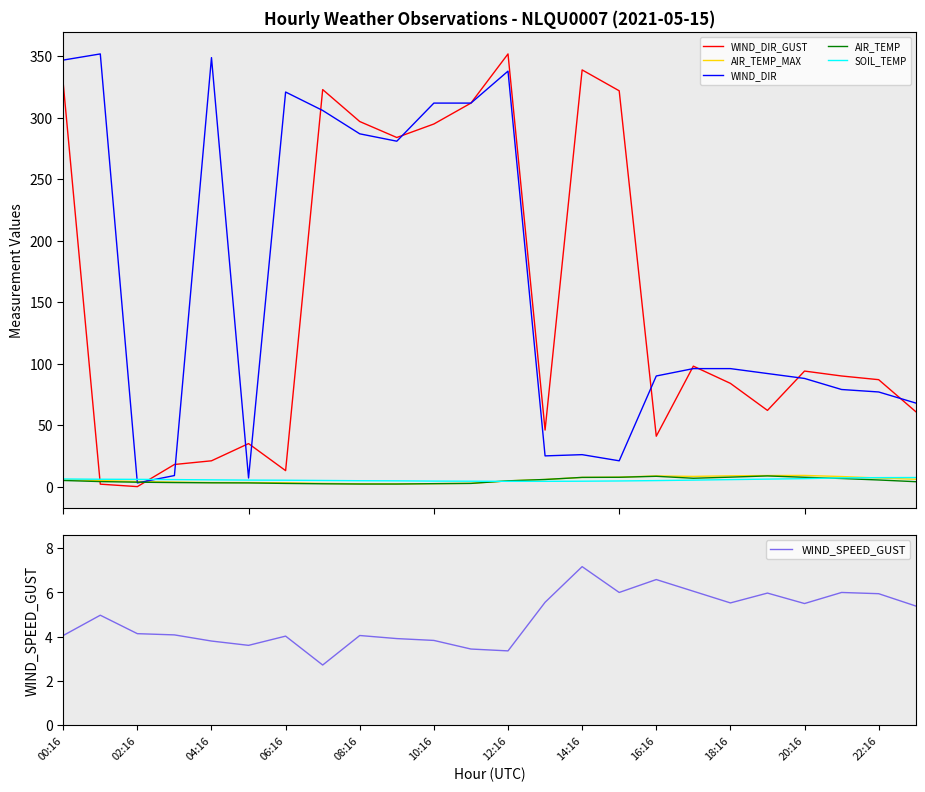

What is the label of the 20th point from the left?

19